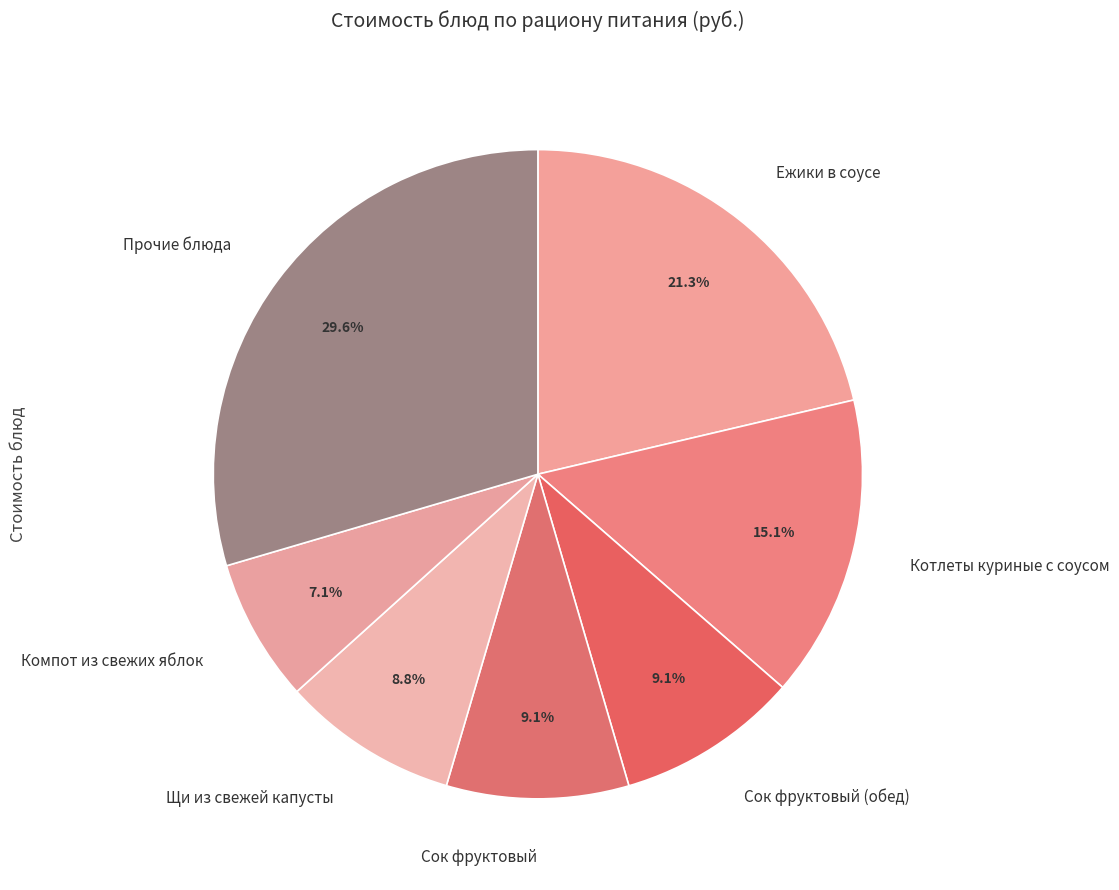

What is the smallest slice in the pie chart?

Компот из свежих яблок